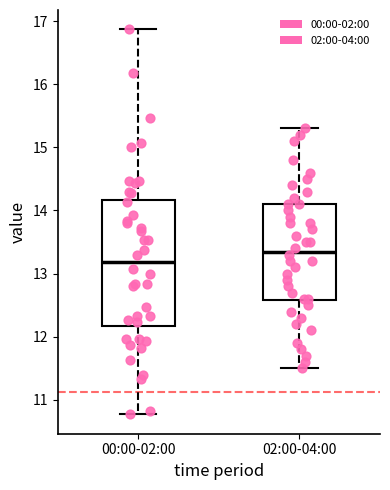

Which box is the tallest, from its lower edge to its upper edge?

00:00-02:00